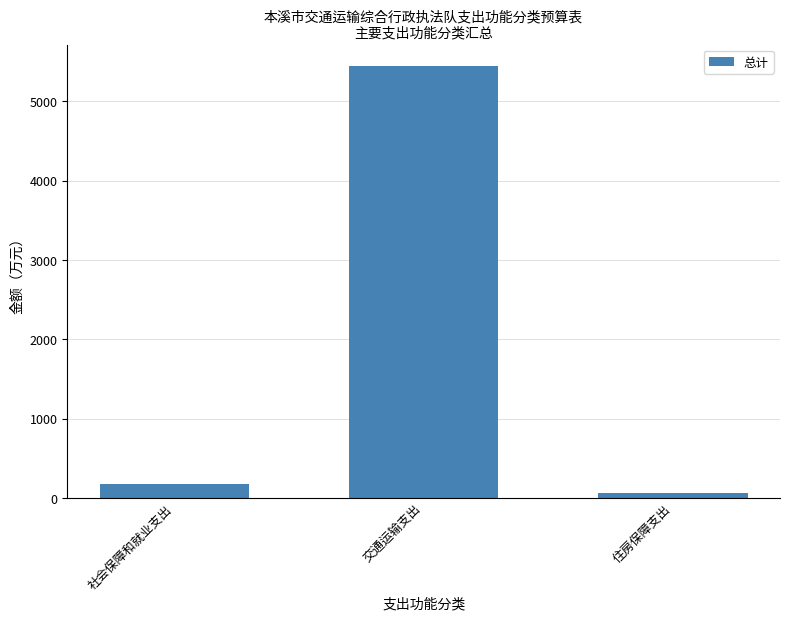

How many values are below 171?

1